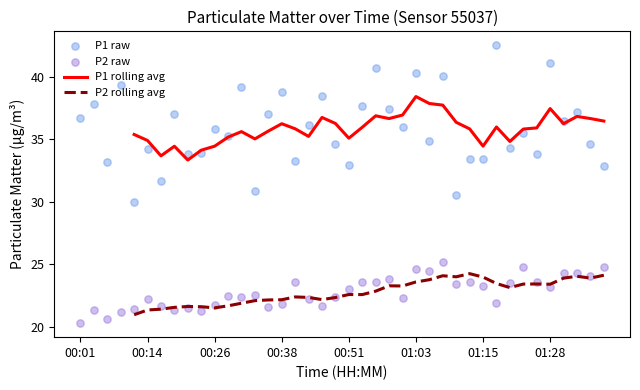

Which series has the largest total across all categories?

P1 raw